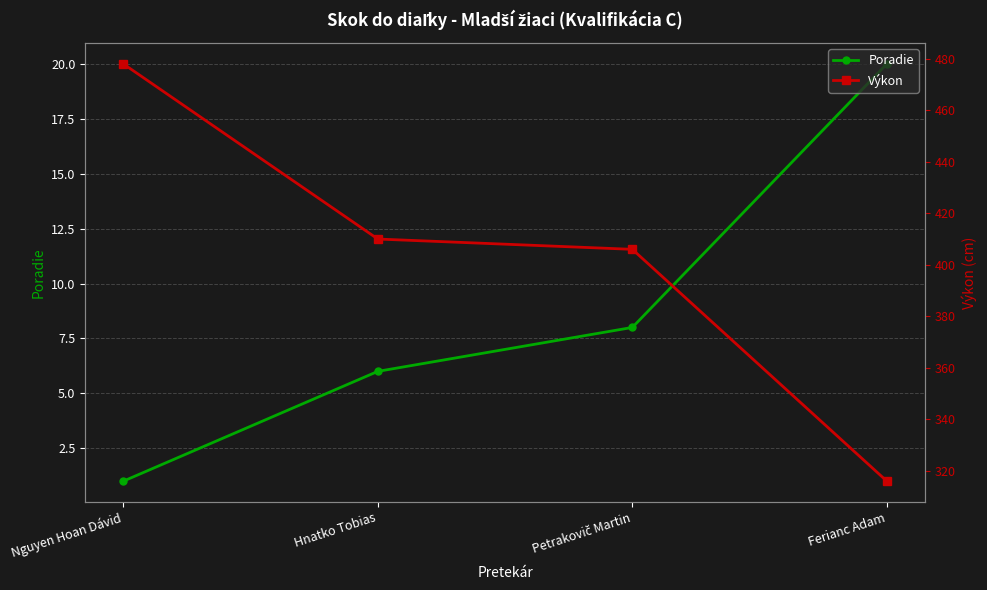

What is the spread (max minus min) of values at Petrakovič Martin?

398